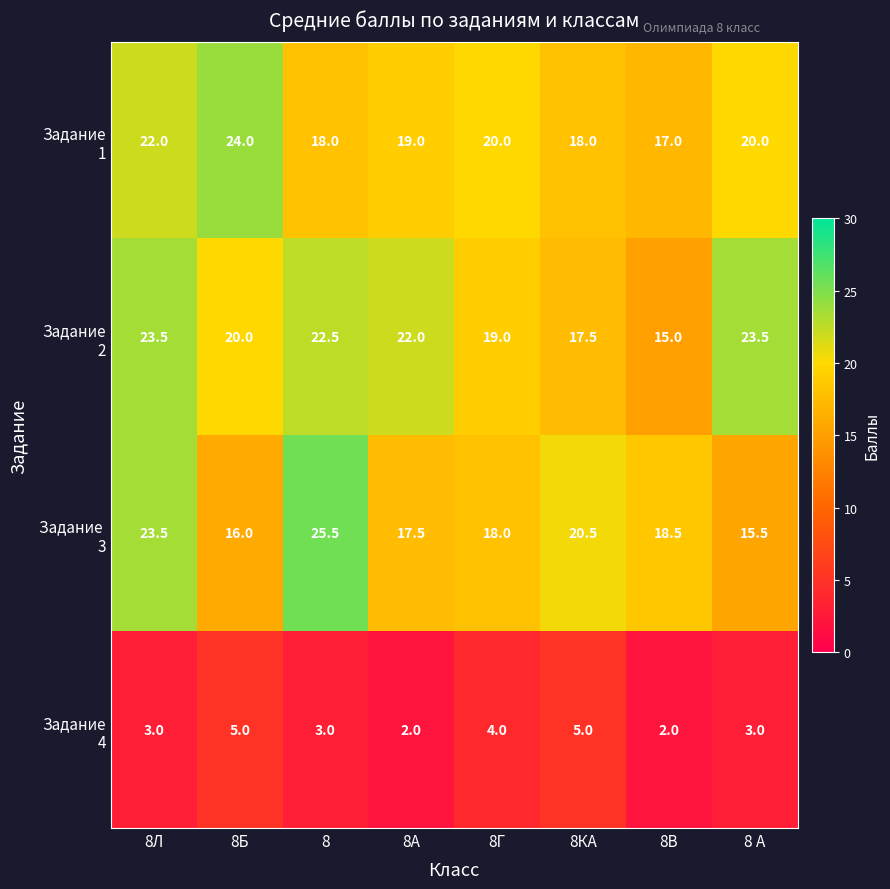

What is the total value across all series at 8Б?

65.0